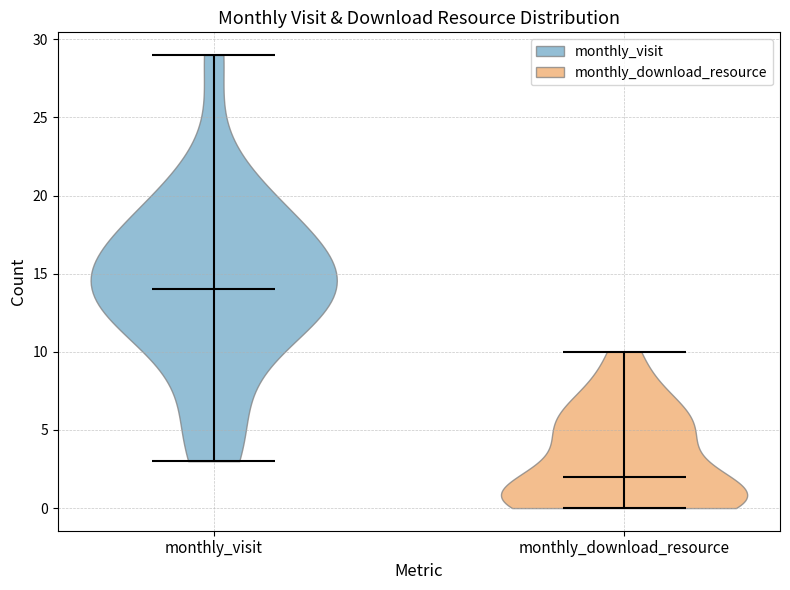

Reading left to right, read every violin against the y-axis: where its median line is, and the lowest and highest points it reaches. The values are not printed on the chart, so give them approximately, as read against the axis.

monthly_visit: median line 14, lowest point 3, highest point 29
monthly_download_resource: median line 2, lowest point 0, highest point 10